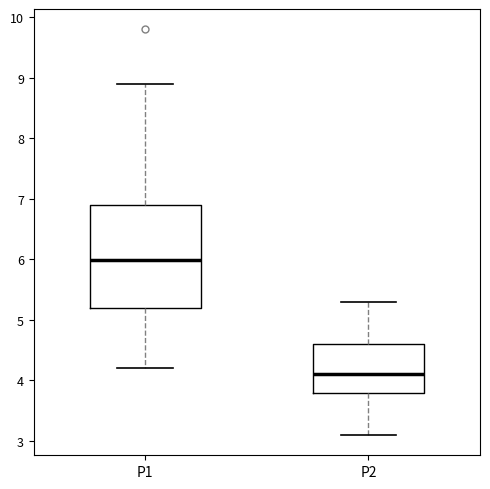

Which box's median line is the highest?

P1